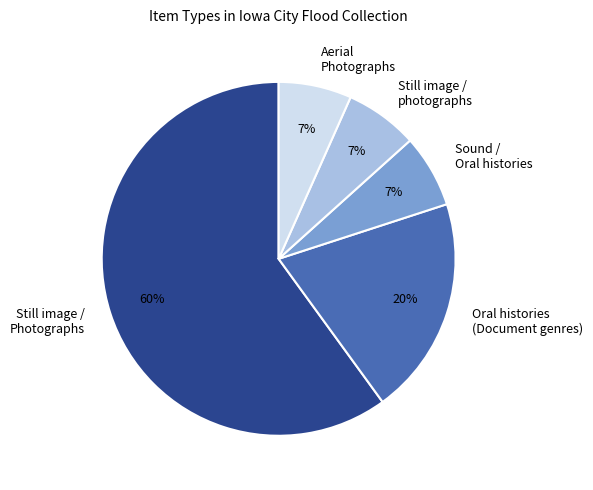

To the nearest percent, what is the average slice percentage?

20%